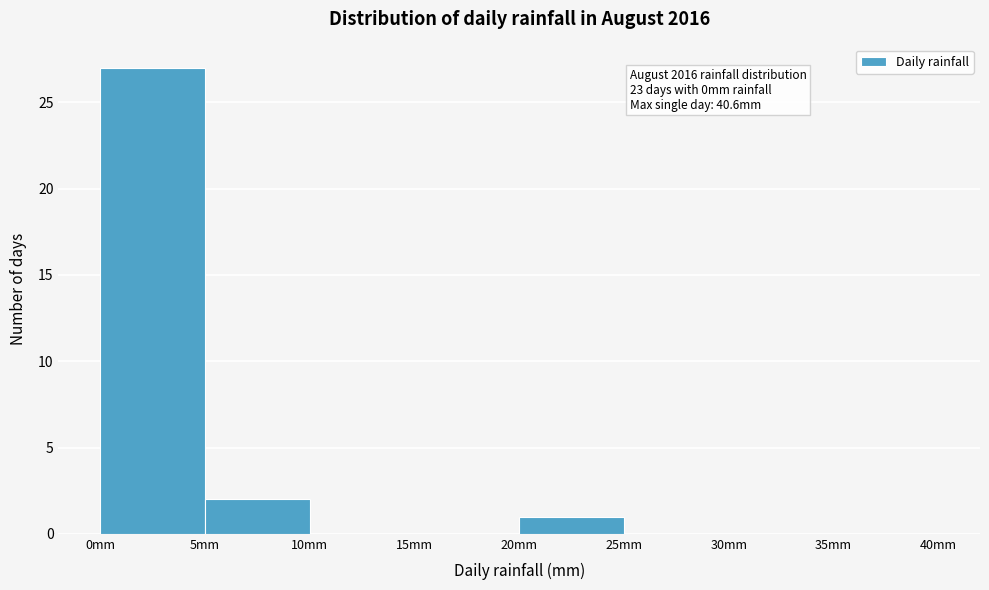

Over which range of the x-axis is the bar tallest?

0 to 5